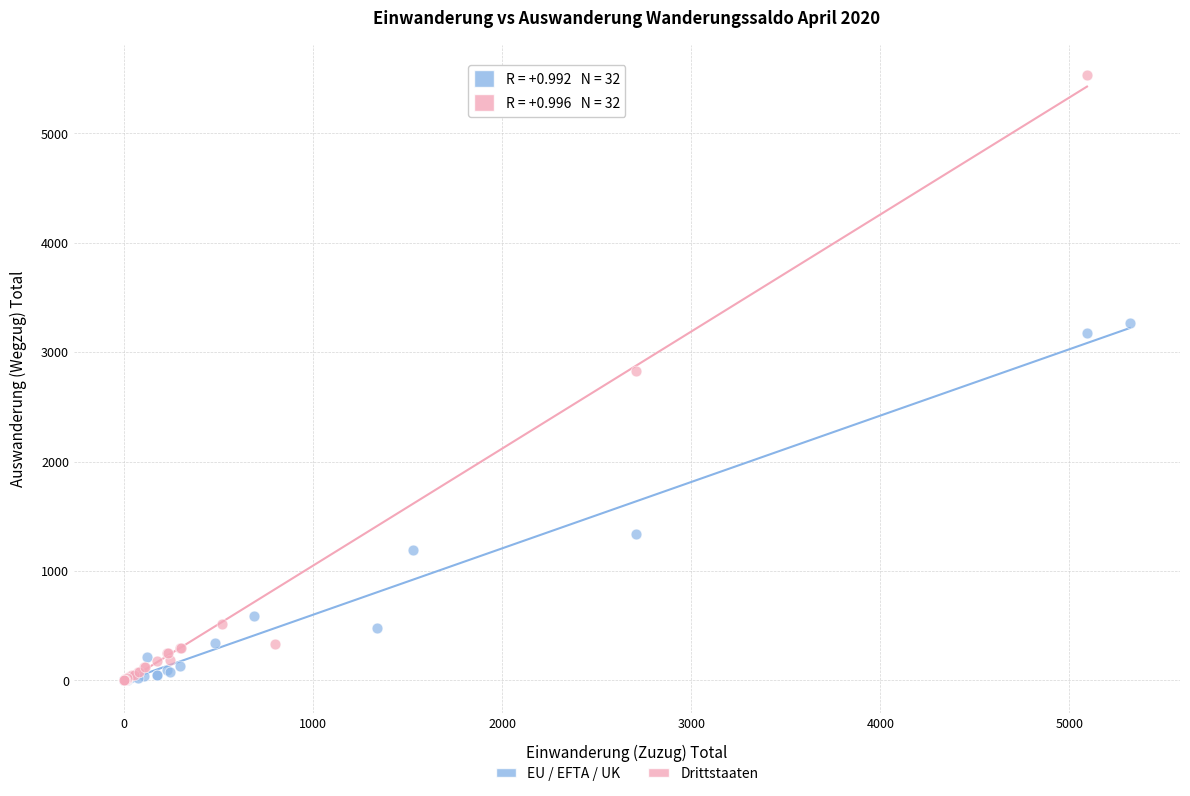

Which series has the widest spread of Y values?

Drittstaaten